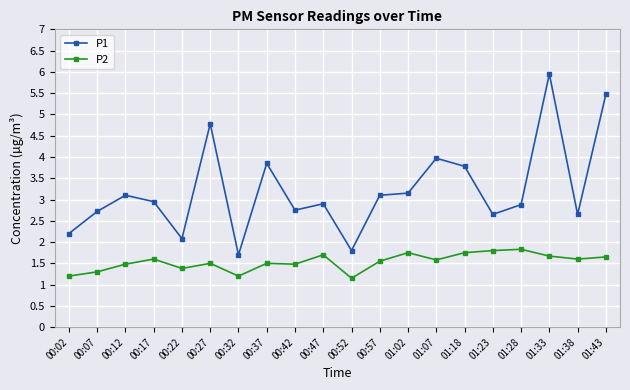

Which series has the largest total across all categories?

P1